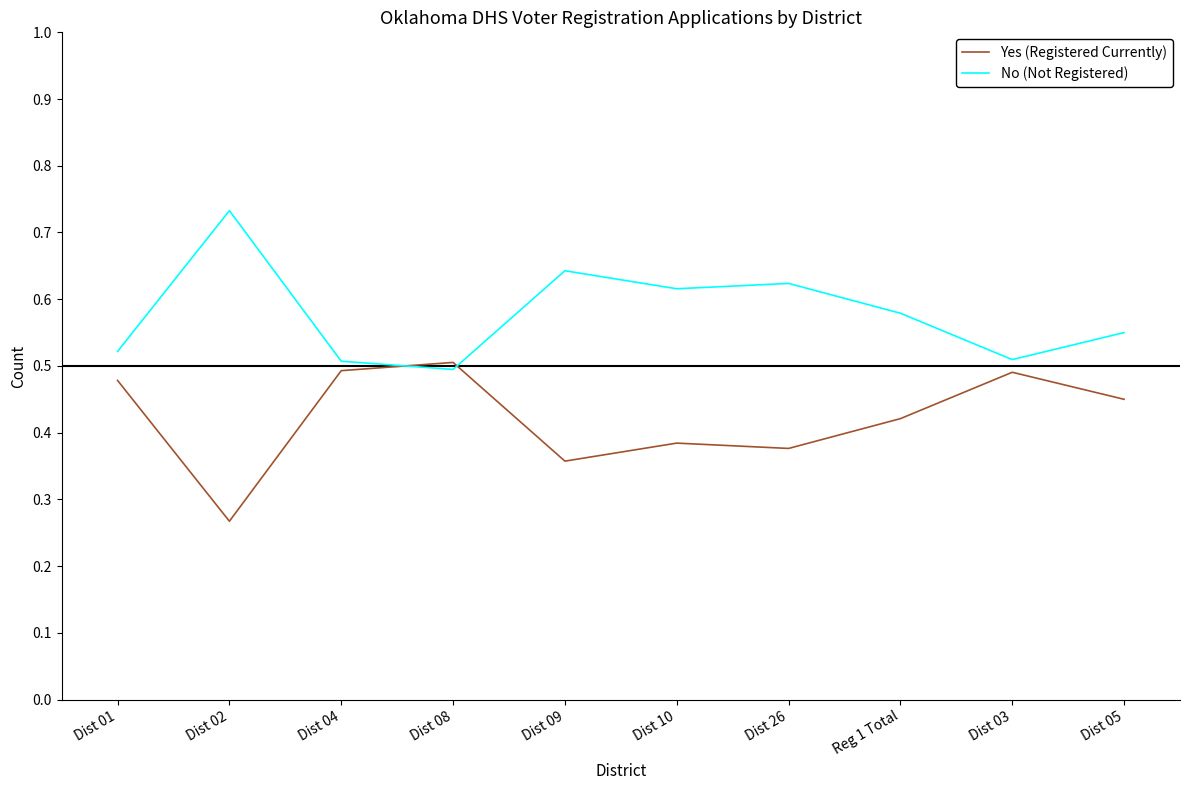

Rank the series by their average value, from lowest to highest.

Yes (Registered Currently), No (Not Registered)